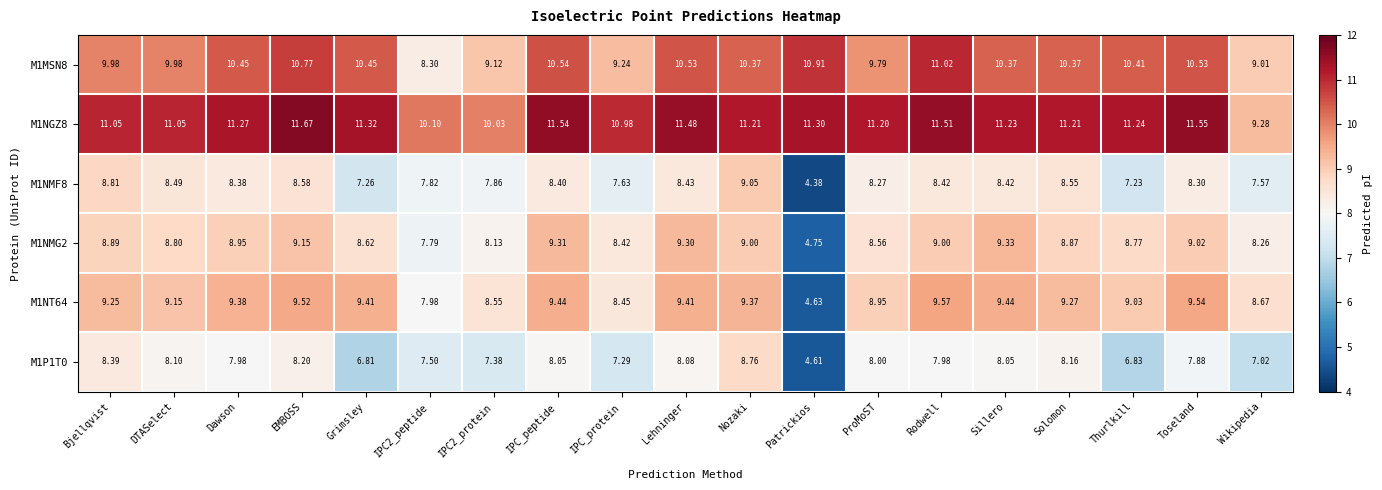

Which series has the widest spread of values?

M1NT64